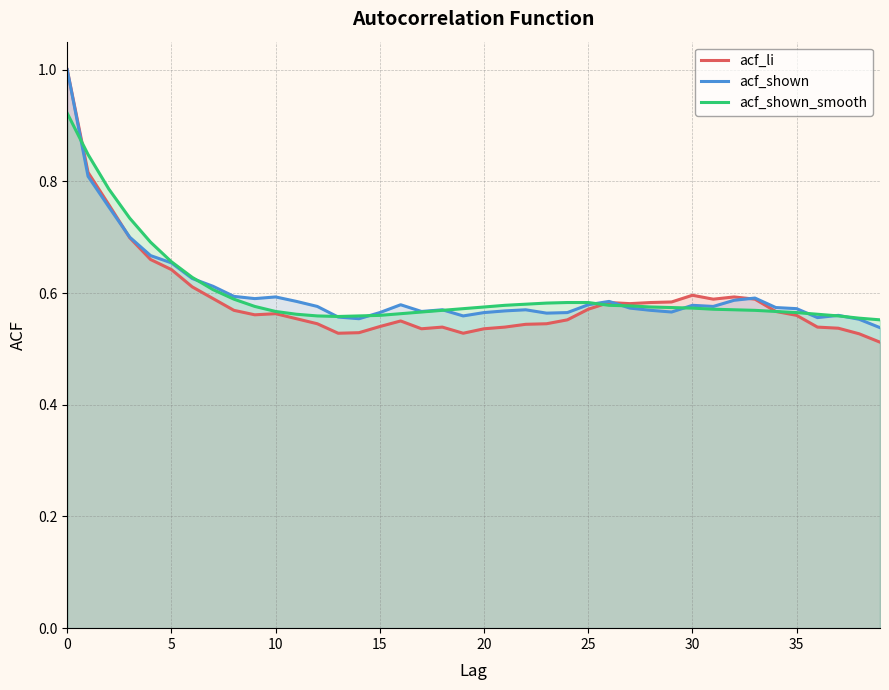

What is the approximate value of acf_shown_smooth at 37?

0.6